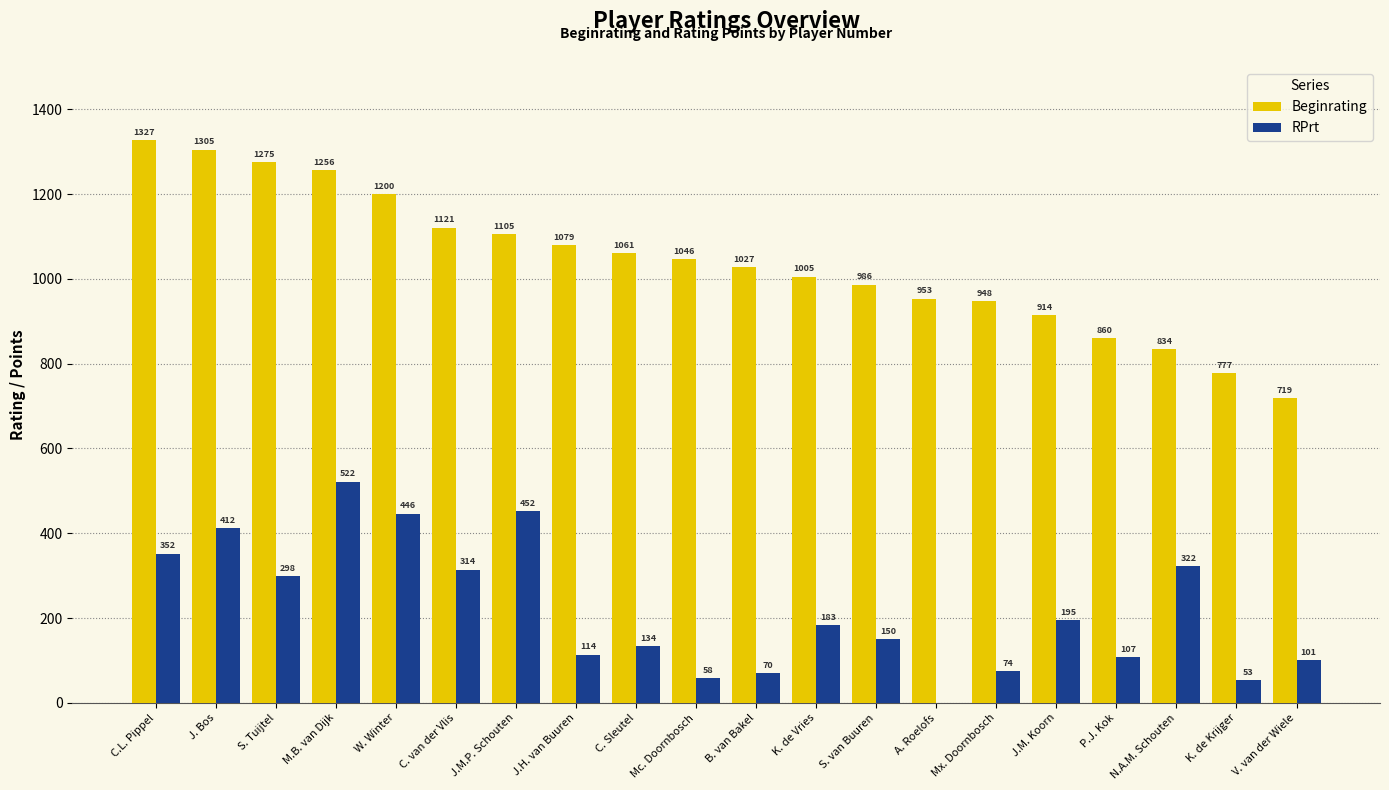

What is the maximum value for RPrt?

522